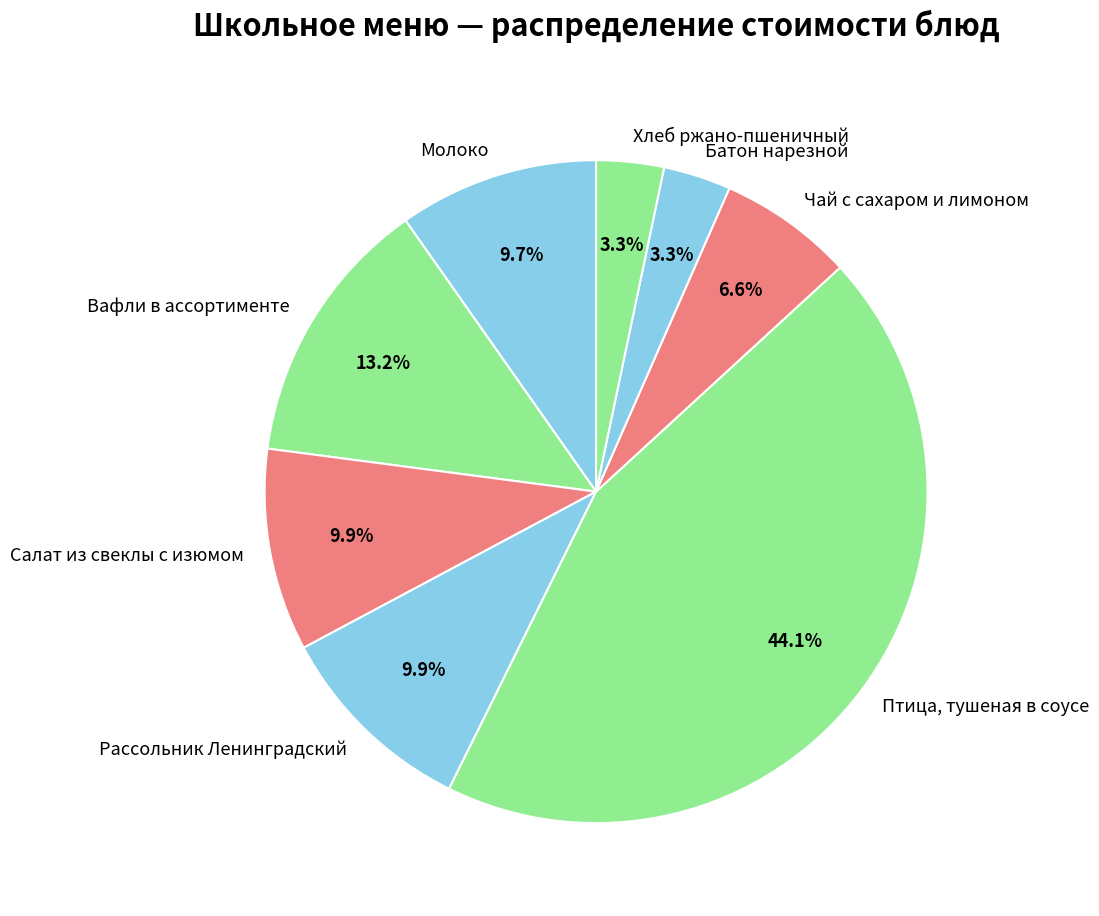

Which category has the biggest portion of the pie?

Птица, тушеная в соусе